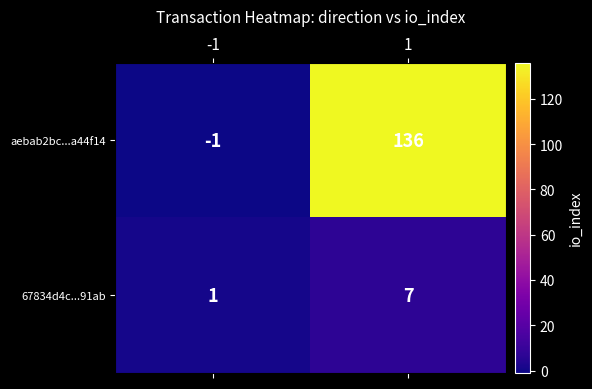

Rank the series at 1 from highest to lowest value.

aebab2bc...a44f14, 67834d4c...91ab